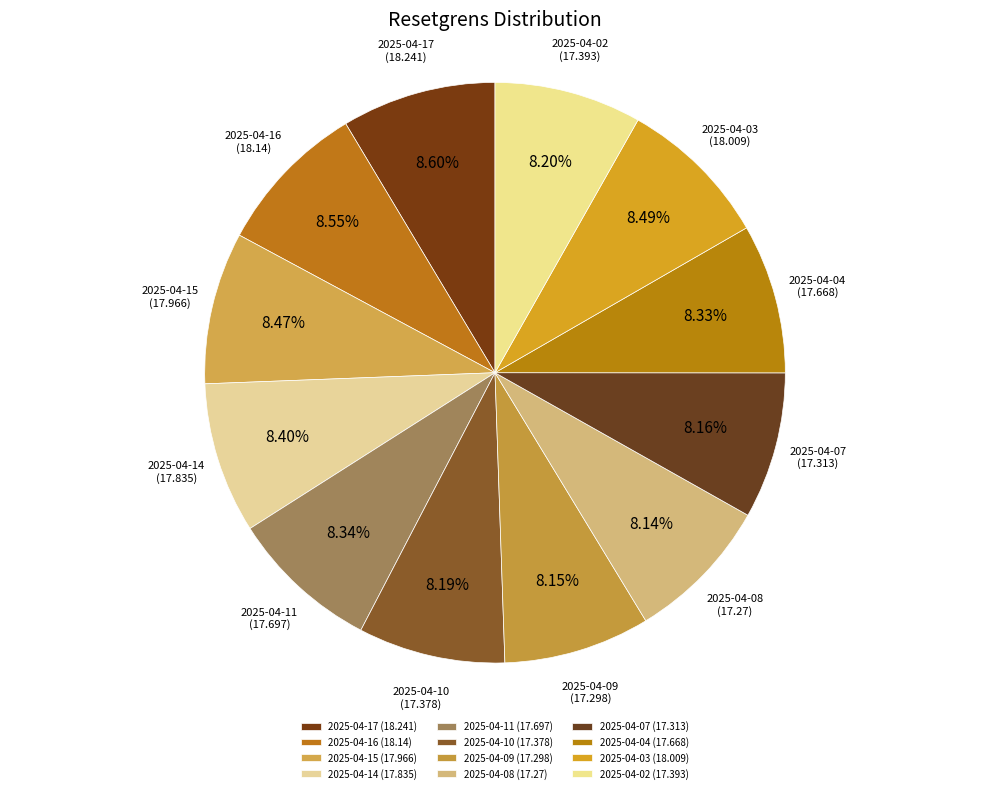

The 2025-04-09 slice represents 17% of the pie. True or false?

False